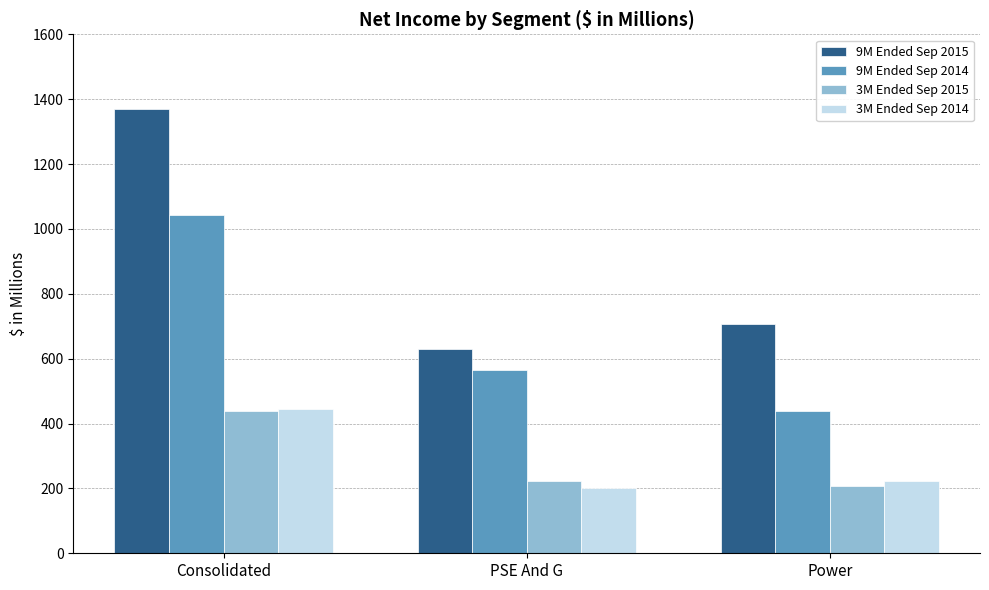

What is the average value of the 3M Ended Sep 2015 series?

289